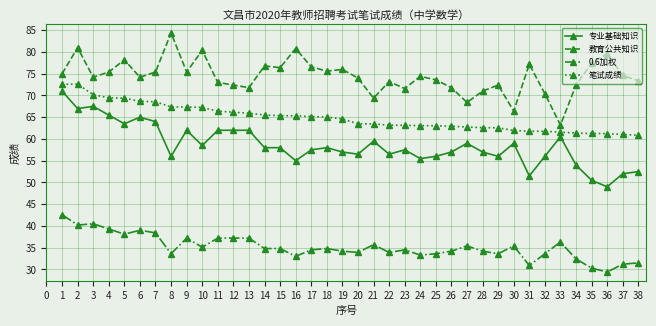

What is the approximate value of 专业基础知识 at 33?

60.5